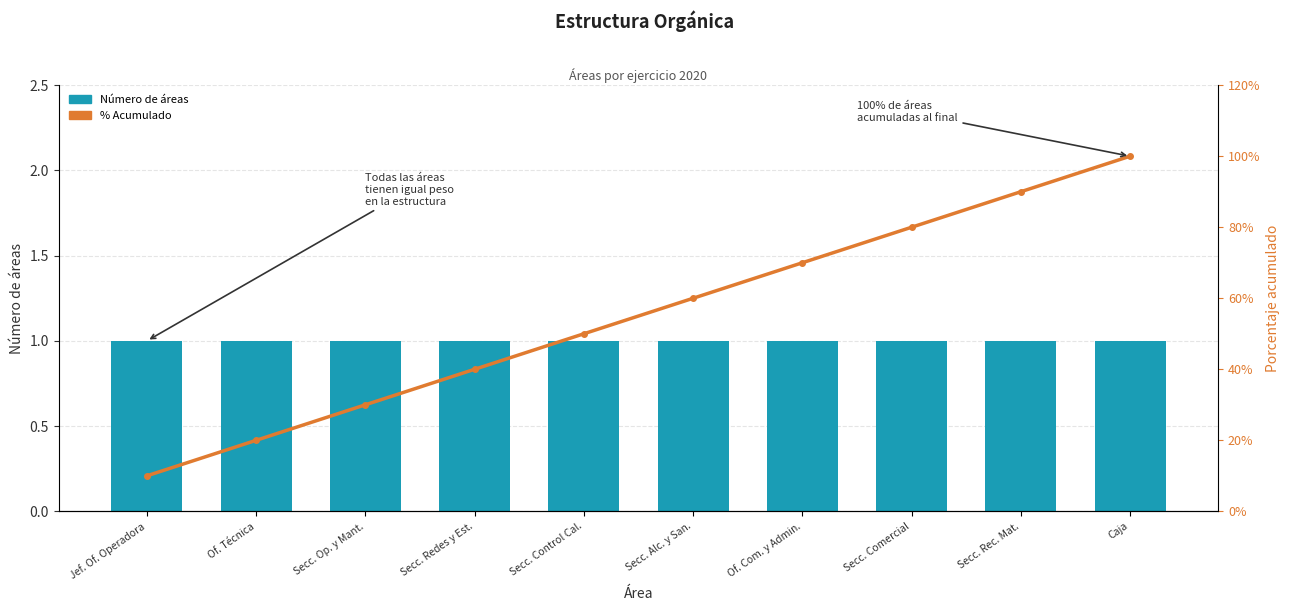

What are all the series names shown in the legend?

Número de áreas, % Acumulado